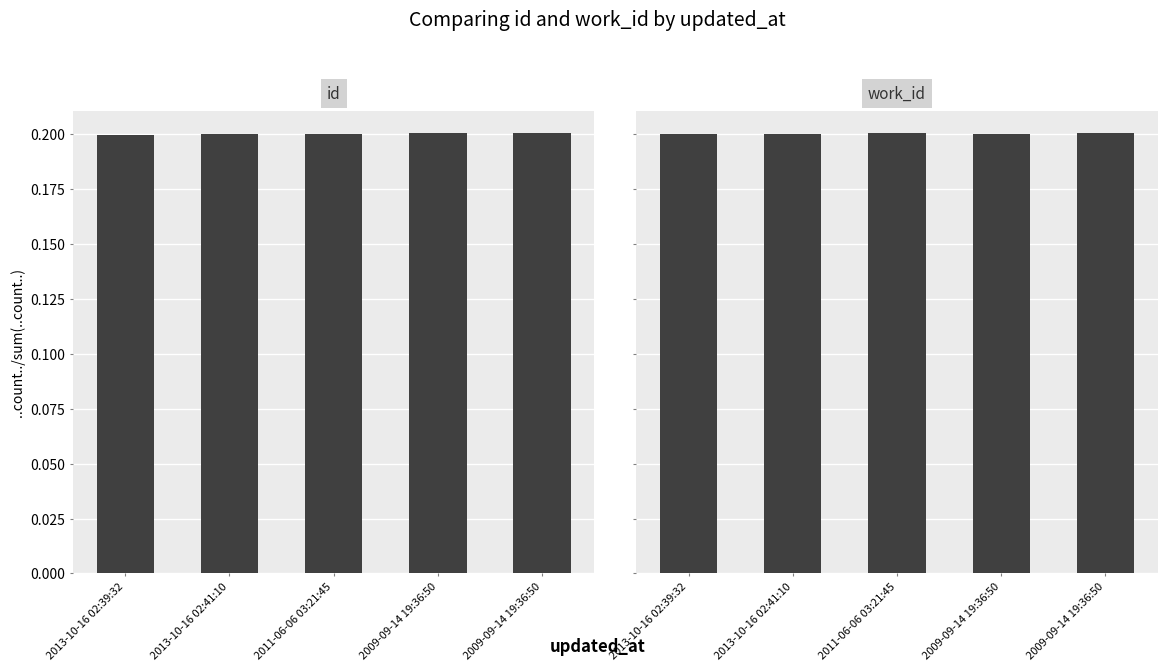

List the series in order of their peak value, lowest first.

id, work_id